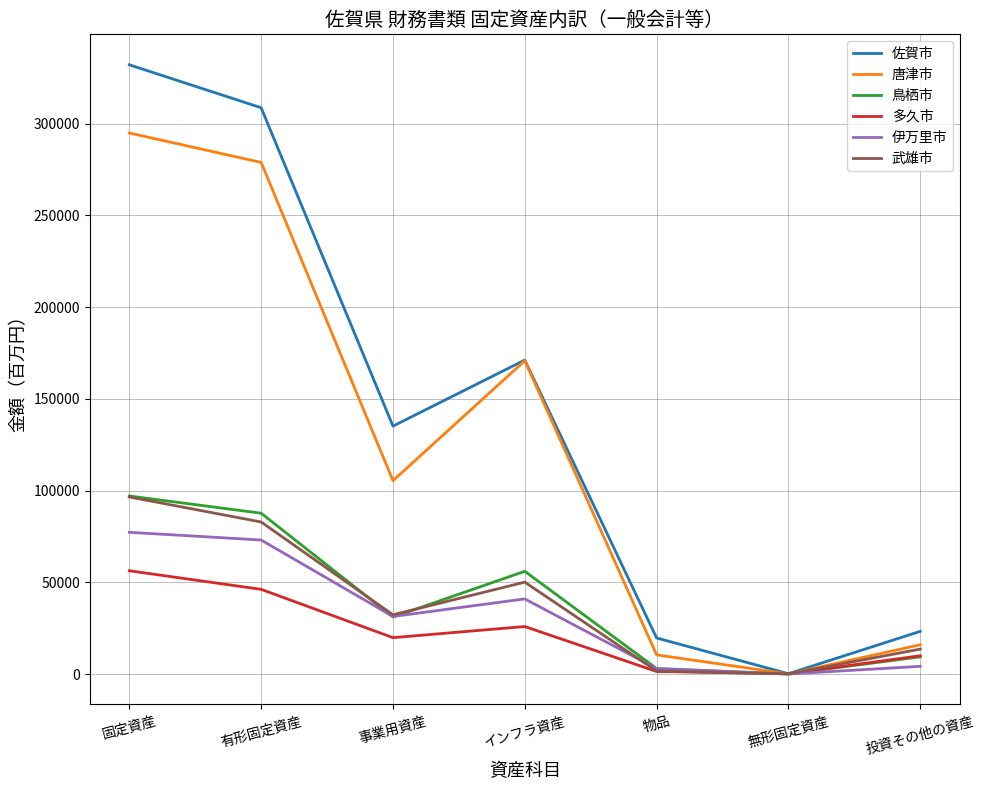

Read the 伊万里市 value at 固定資産.

77220